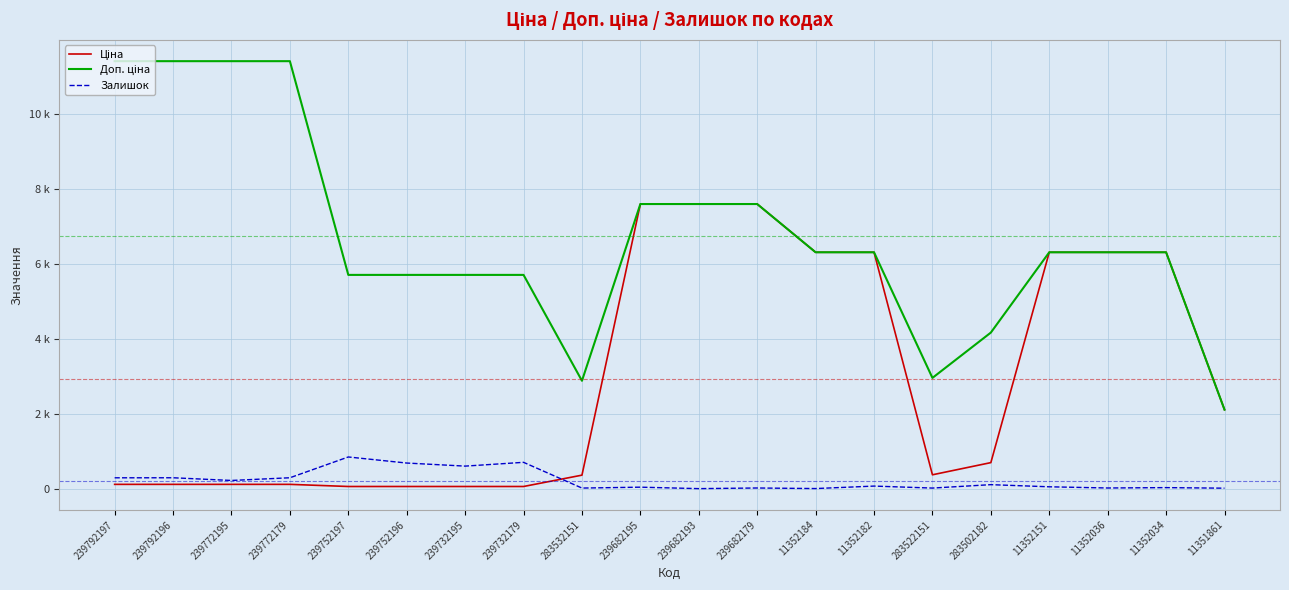

At 11351861, list the series in order from largest to smallest.

Ціна, Доп. ціна, Залишок